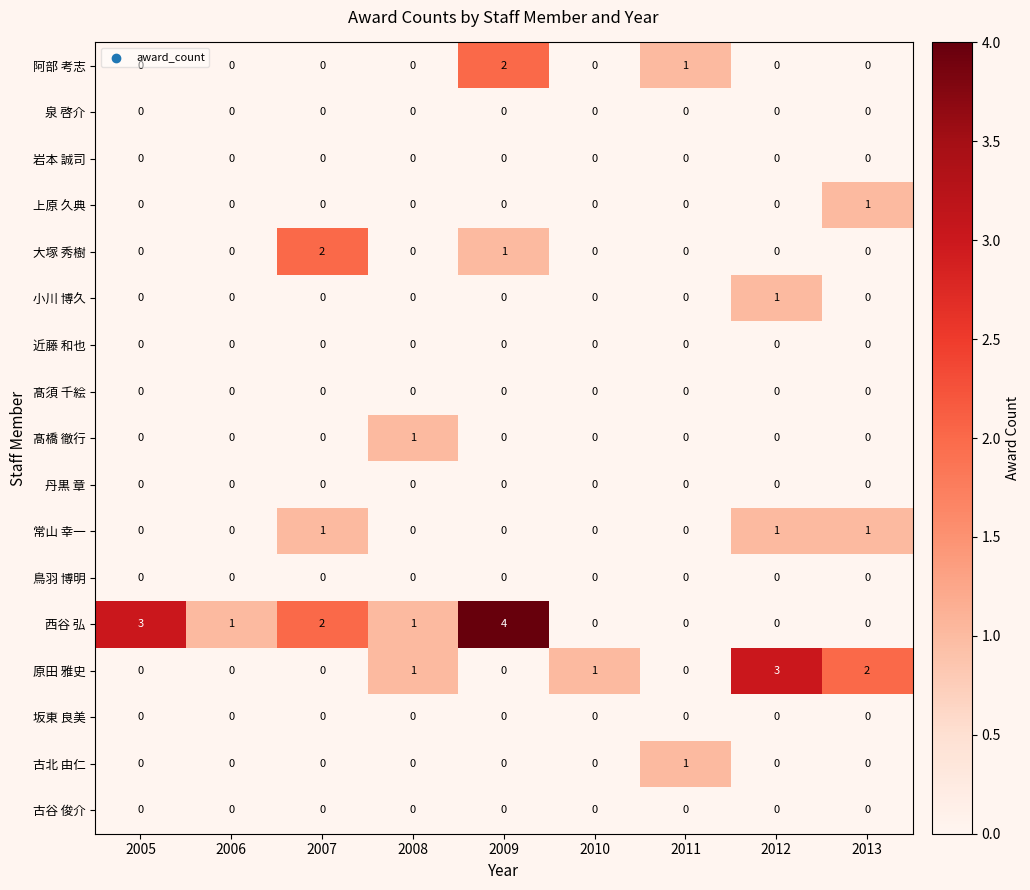

Which series has the widest spread of values?

西谷 弘